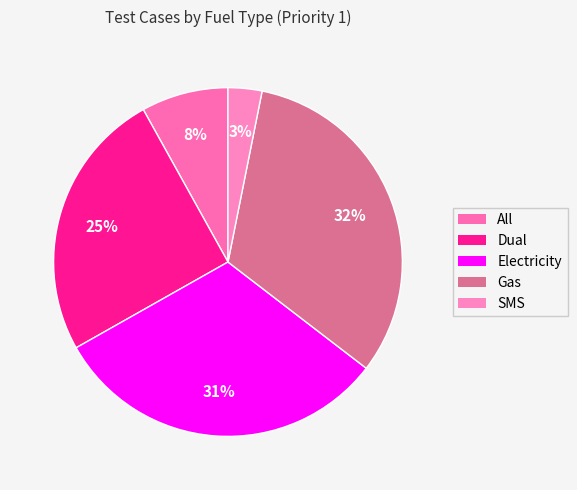

How many segments does this pie chart have?

5